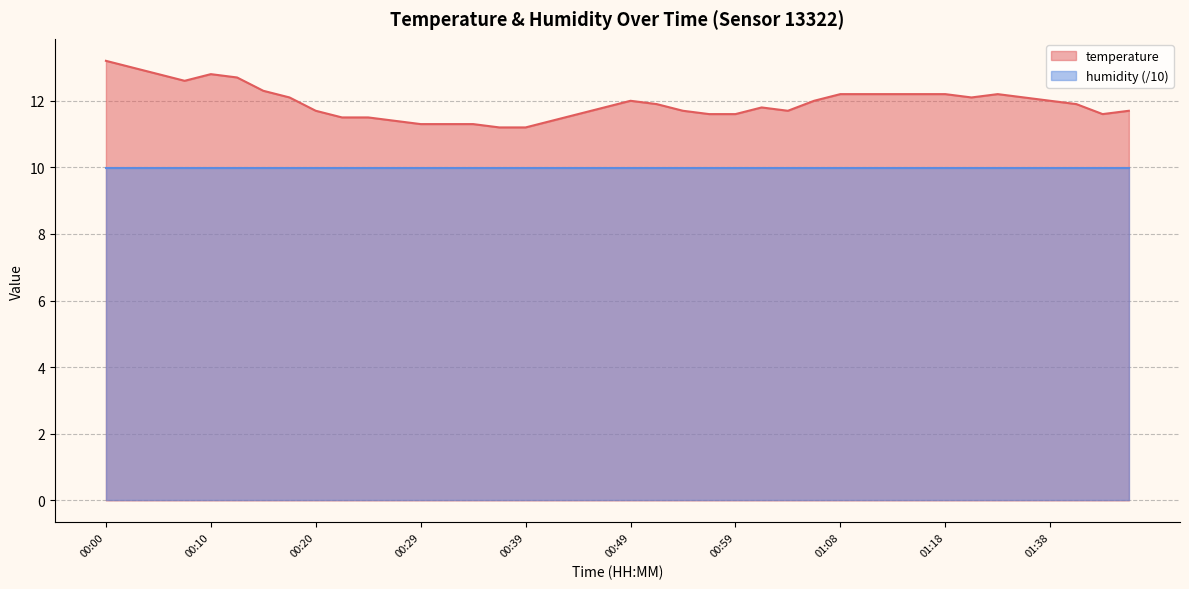

Rank the categories by value from highest to lowest.

00:00, 00:03, 00:05, 00:10, 00:12, 00:07, 00:15, 01:08, 01:11, 01:13, 01:16, 01:18, 01:29, 00:17, 01:24, 01:36, 00:49, 01:06, 01:38, 00:51, 01:41, 00:46, 01:01, 00:20, 00:54, 01:03, 01:49, 00:44, 00:56, 00:59, 01:46, 00:22, 00:24, 00:27, 00:41, 00:29, 00:32, 00:34, 00:37, 00:39